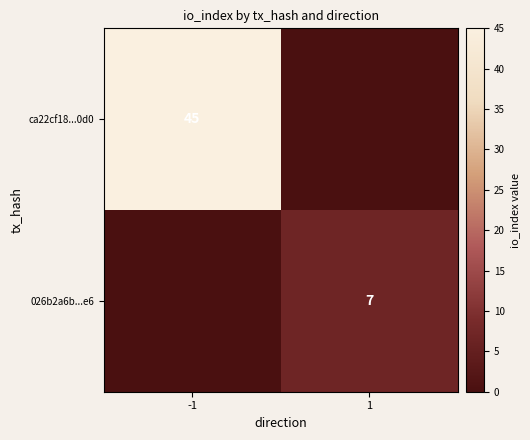

Is it true that ca22cf18...0d0 equals 11 at -1?

False